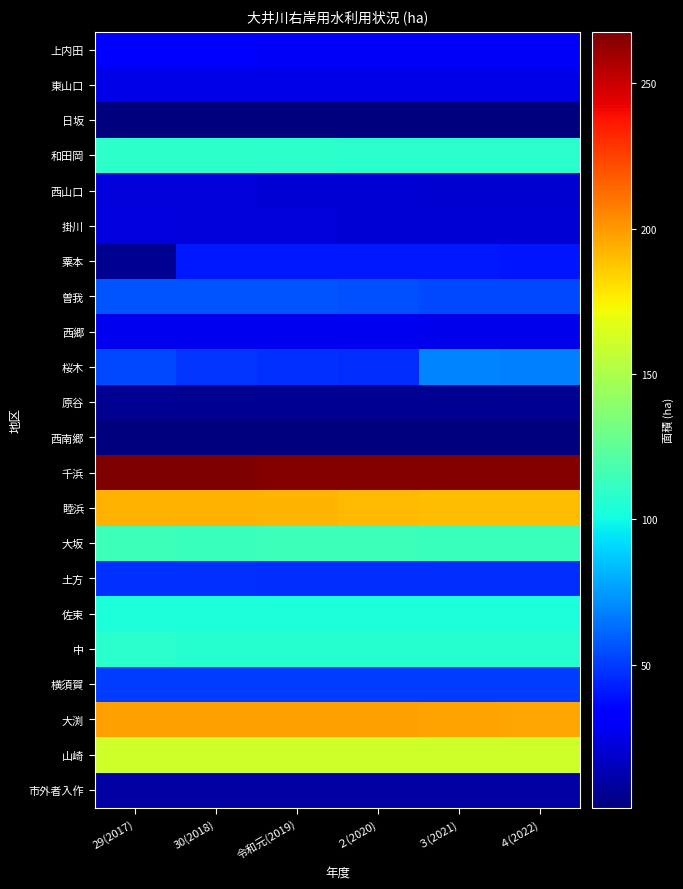

Rank the series by their maximum value, from lowest to highest.

日坂, 西南郷, 原谷, 市外者入作, 西山口, 掛川, 東山口, 西郷, 上内田, 粟本, 土方, 横須賀, 曽我, 桜木, 佐束, 中, 和田岡, 大坂, 山崎, 睦浜, 大渕, 千浜